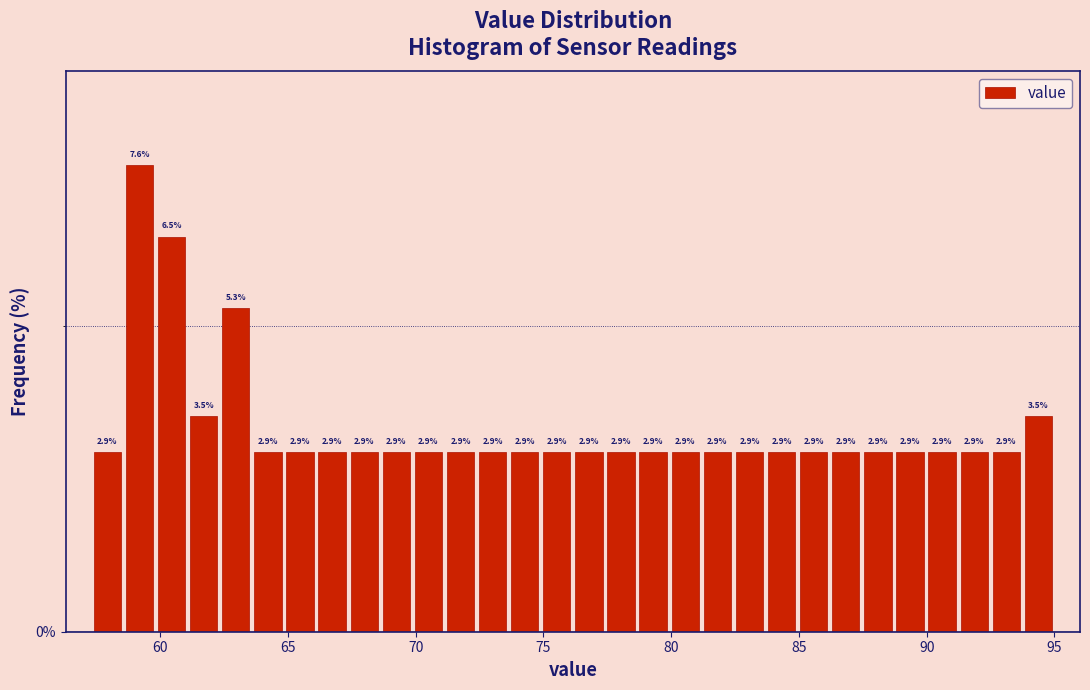

Read against the x-axis, roughly where is the centre of the tallest bar?

59.0